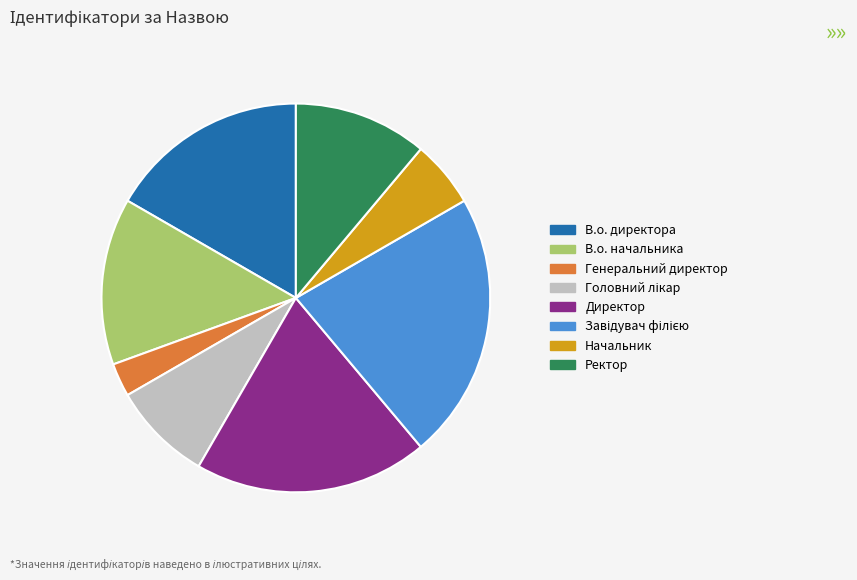

Which slice is the smallest?

Генеральний директор